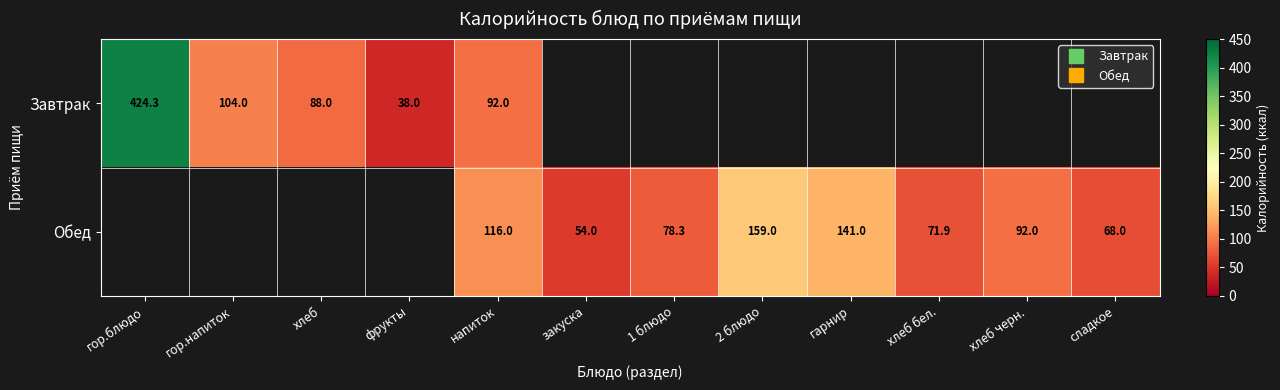

What is the minimum value shown in the chart?

38.0